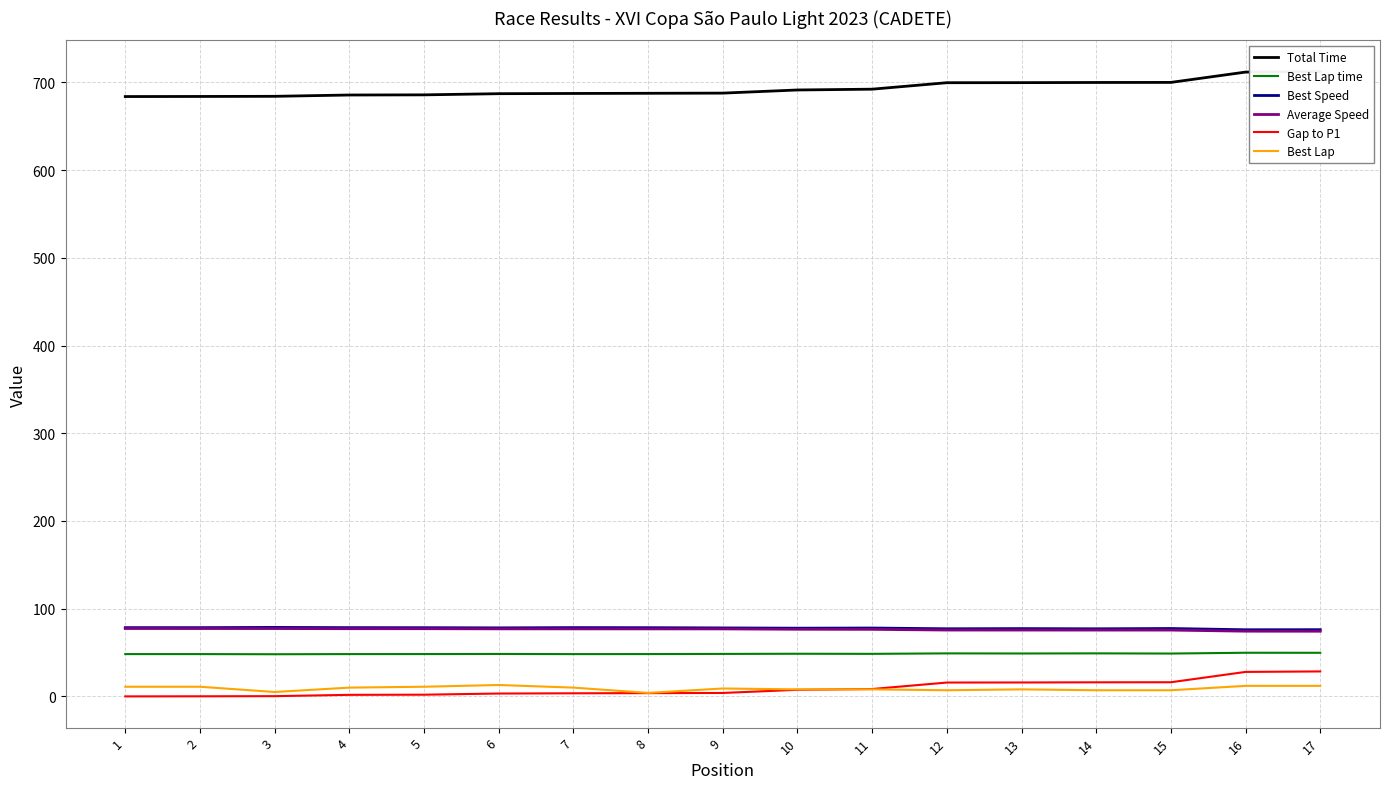

What is the difference between the maximum and minimum values in the Best Lap time series?

1.7